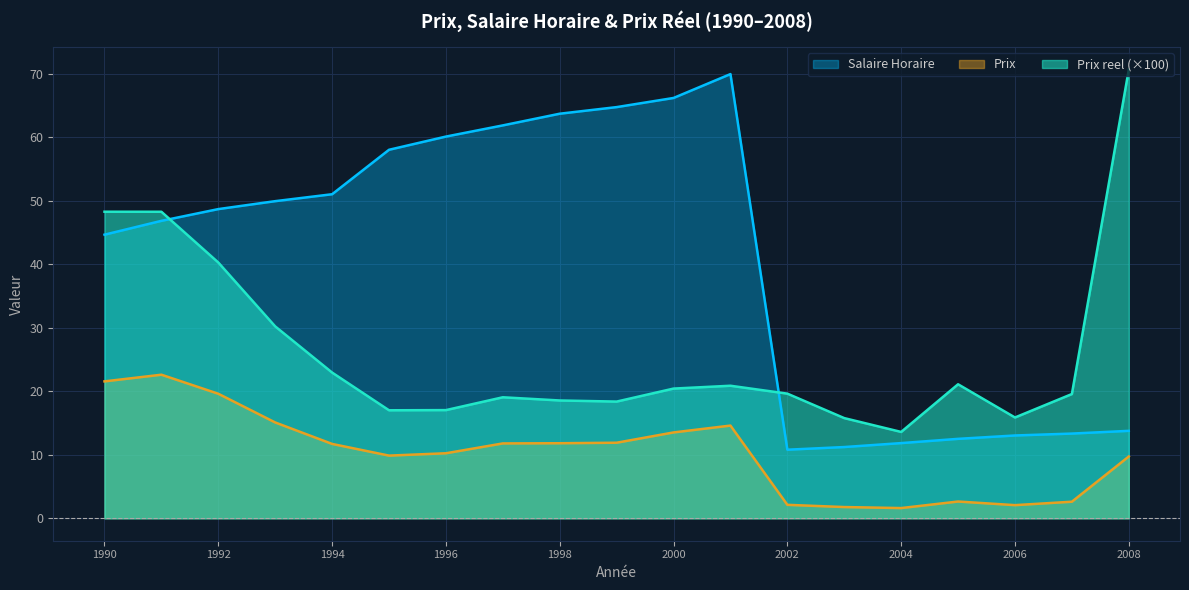

Between 1992 and 1996, which series saw the biggest shift?

Prix reel (×100)